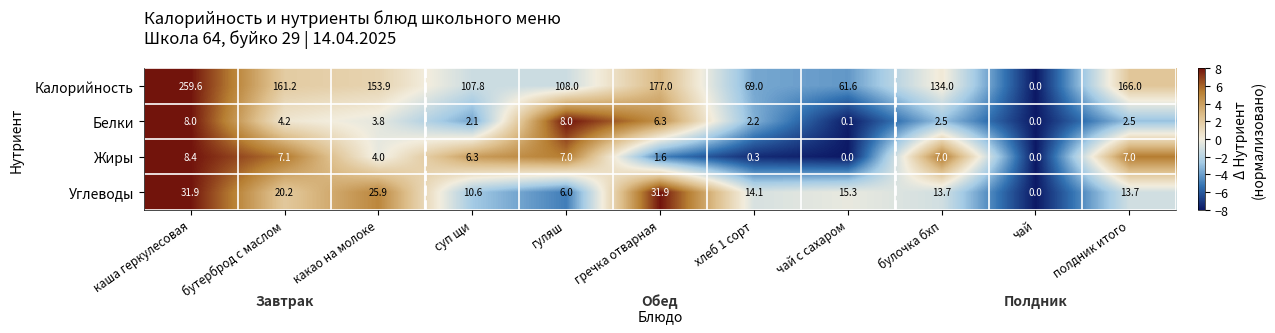

What is the total value across all series at какао на молоке?

187.6